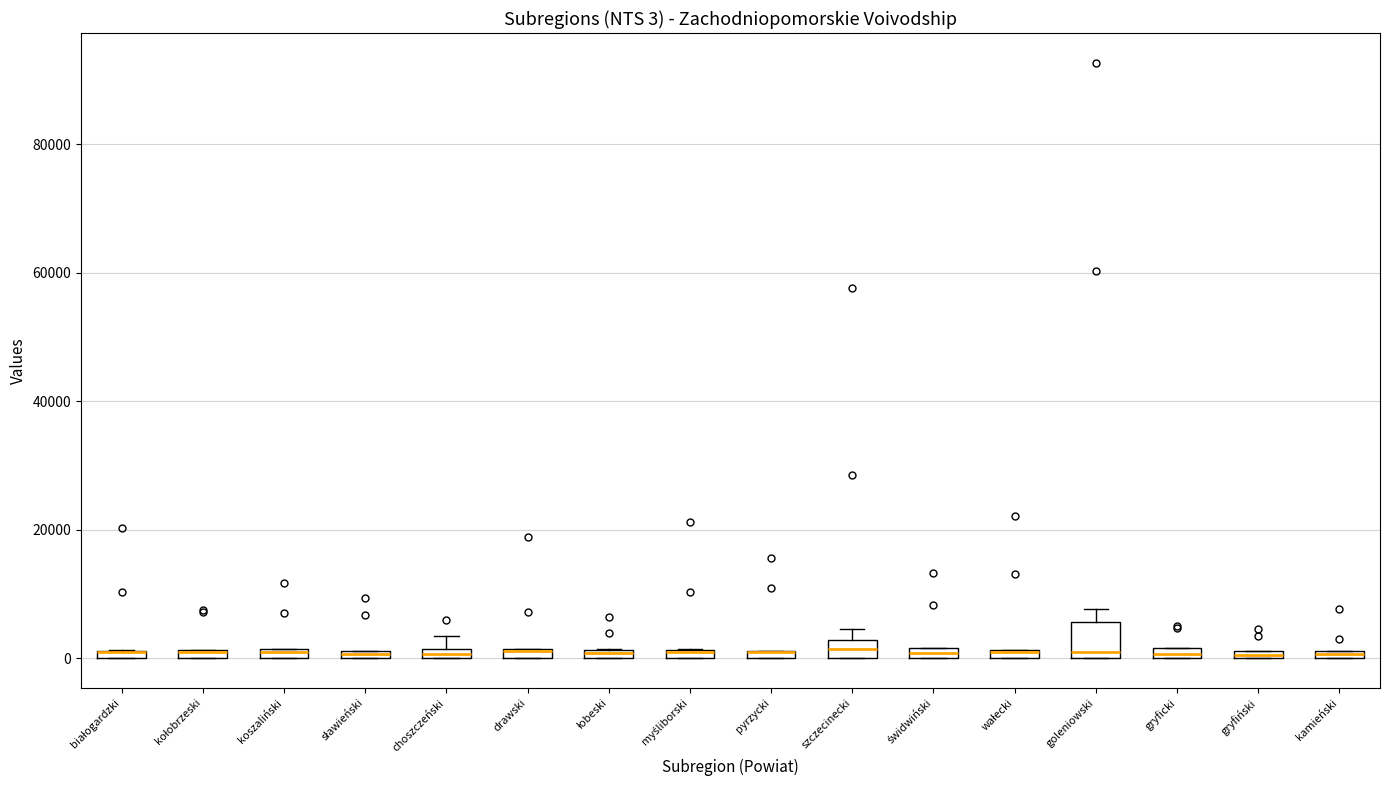

Which box is the tallest, from its lower edge to its upper edge?

goleniowski